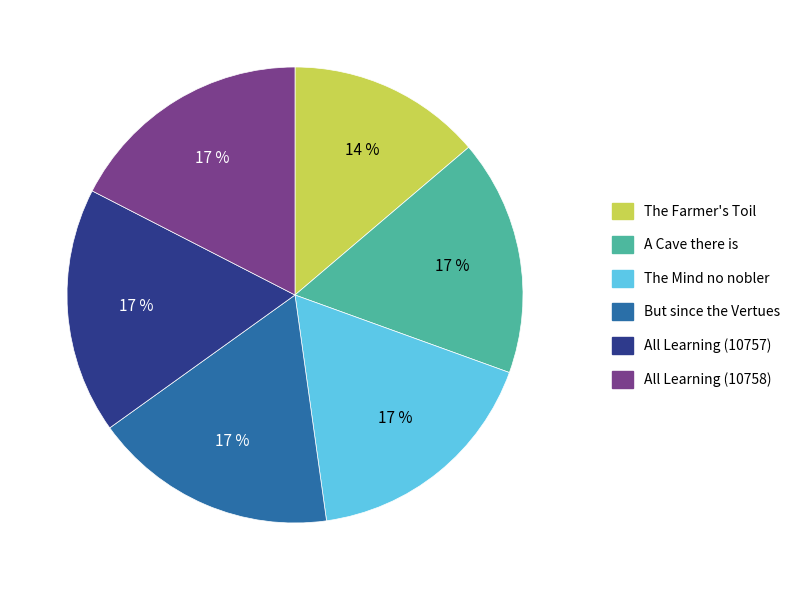

Approximately how many times larger is the value at The Mind no nobler compared to But since the Vertues?

1.0